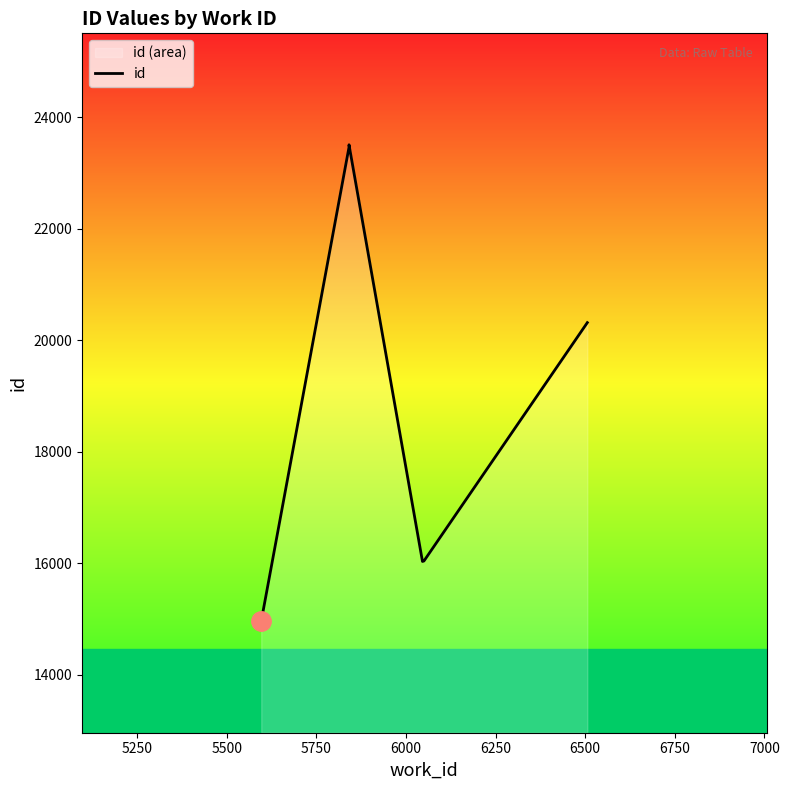

Count the number of data series in this chart.

1